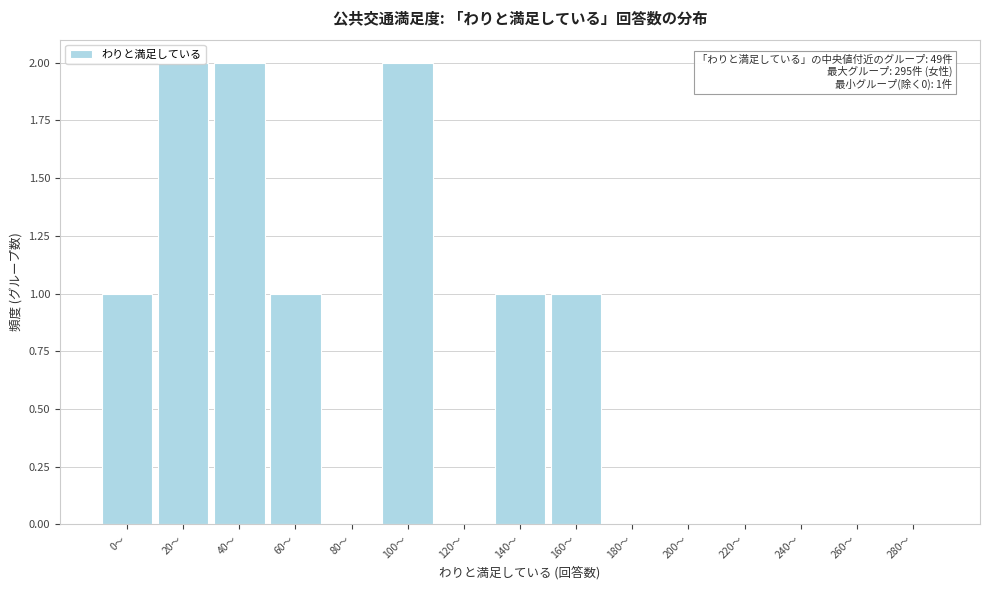

The value at 120～ is 0. True or false?

True